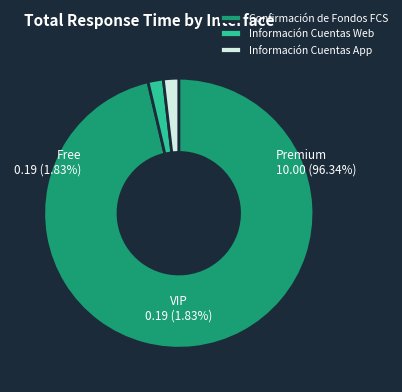

The Información Cuentas Web slice represents 2% of the pie. True or false?

True